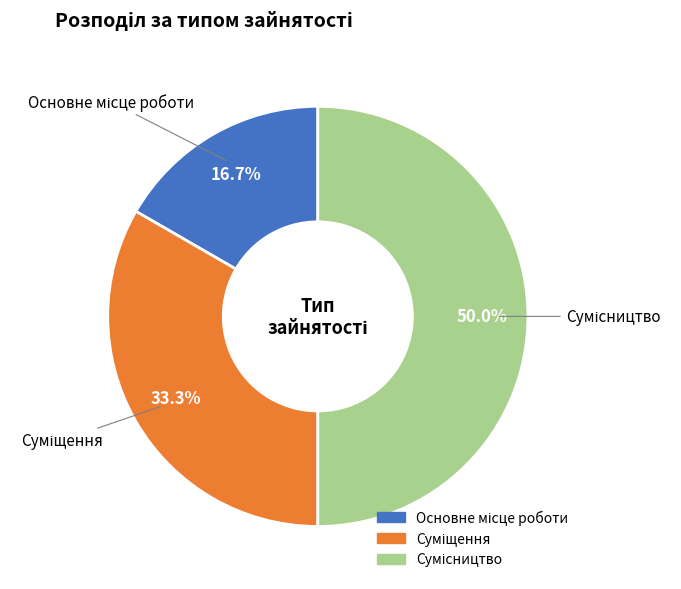

Which has a higher value, Суміщення or Основне місце роботи?

Суміщення